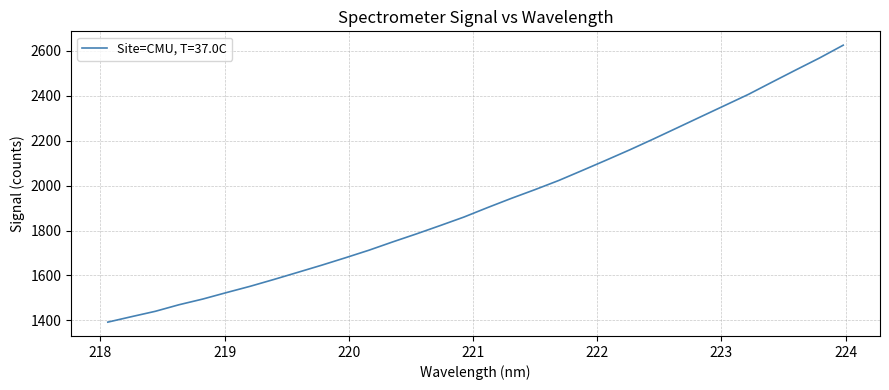

How many lines are shown in the chart?

1